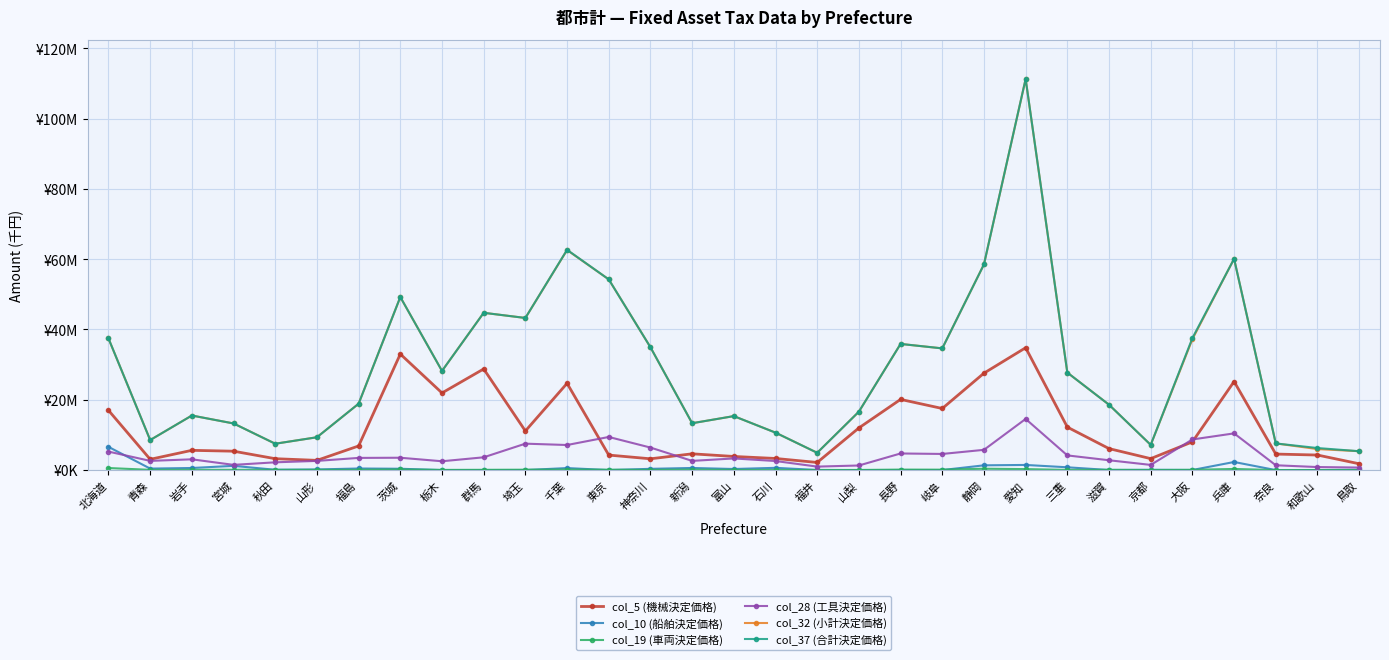

Is it true that col_37 (合計決定価格) equals 32496688 at 茨城?

False